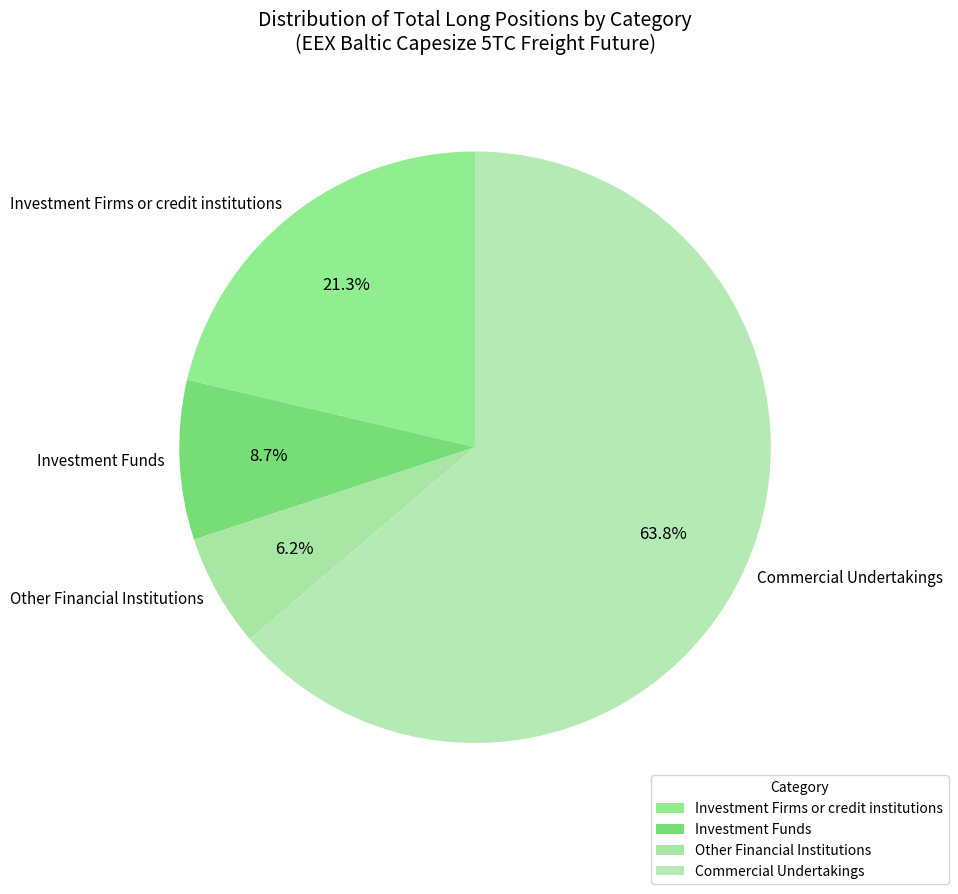

What percentage do Commercial Undertakings and Investment Firms or credit institutions together represent?

85.1%